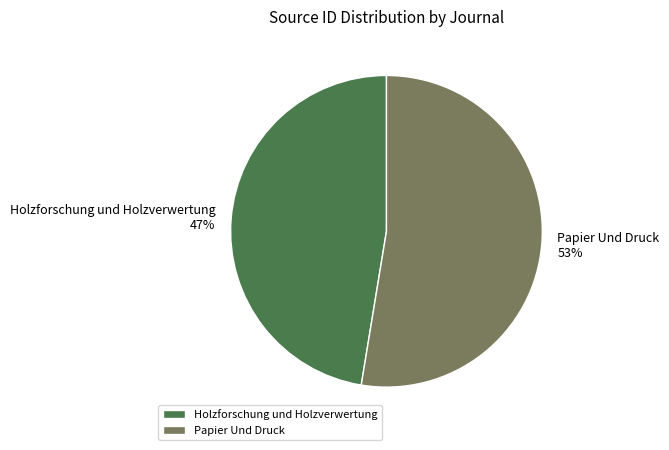

How many segments does this pie chart have?

2